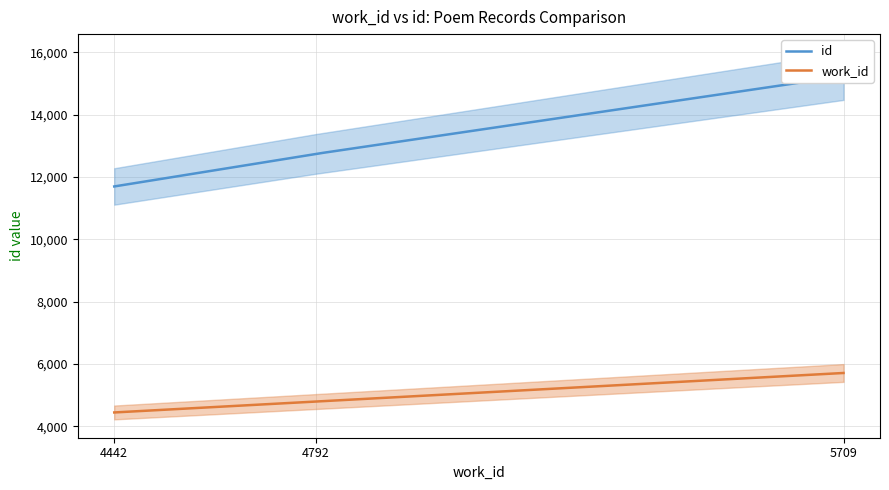

Which category has the highest value across all series?

5709